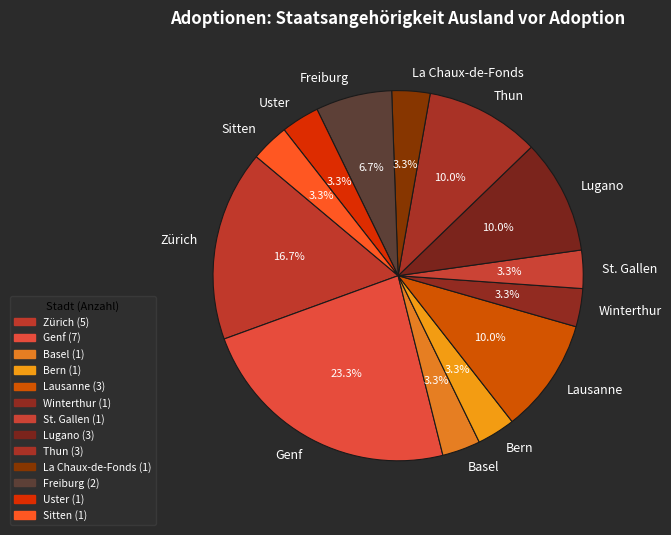

How many segments does this pie chart have?

13